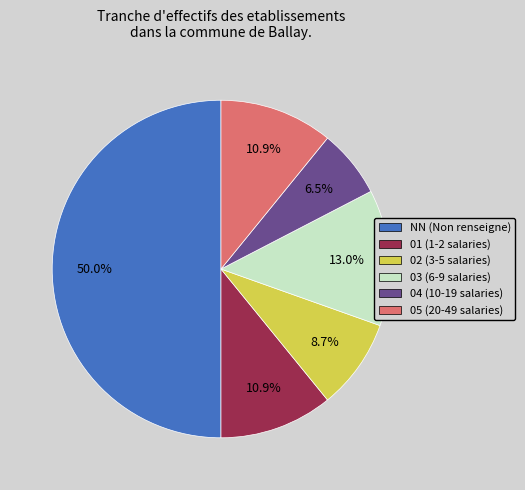

Which category accounts for the majority?

NN